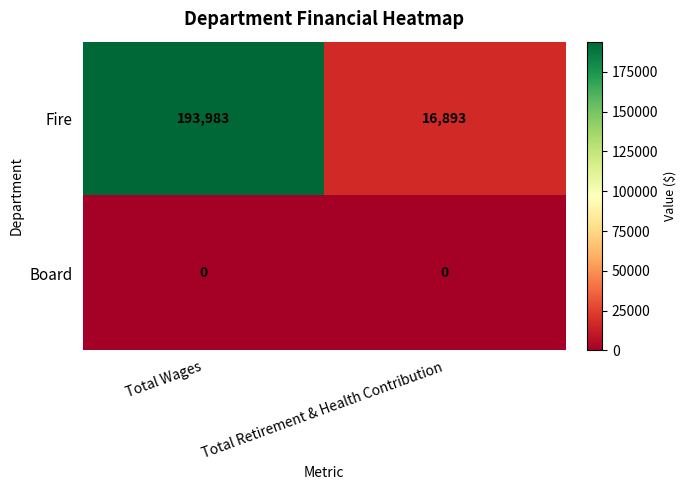

At which category does the chart reach its peak across all series?

Total Wages